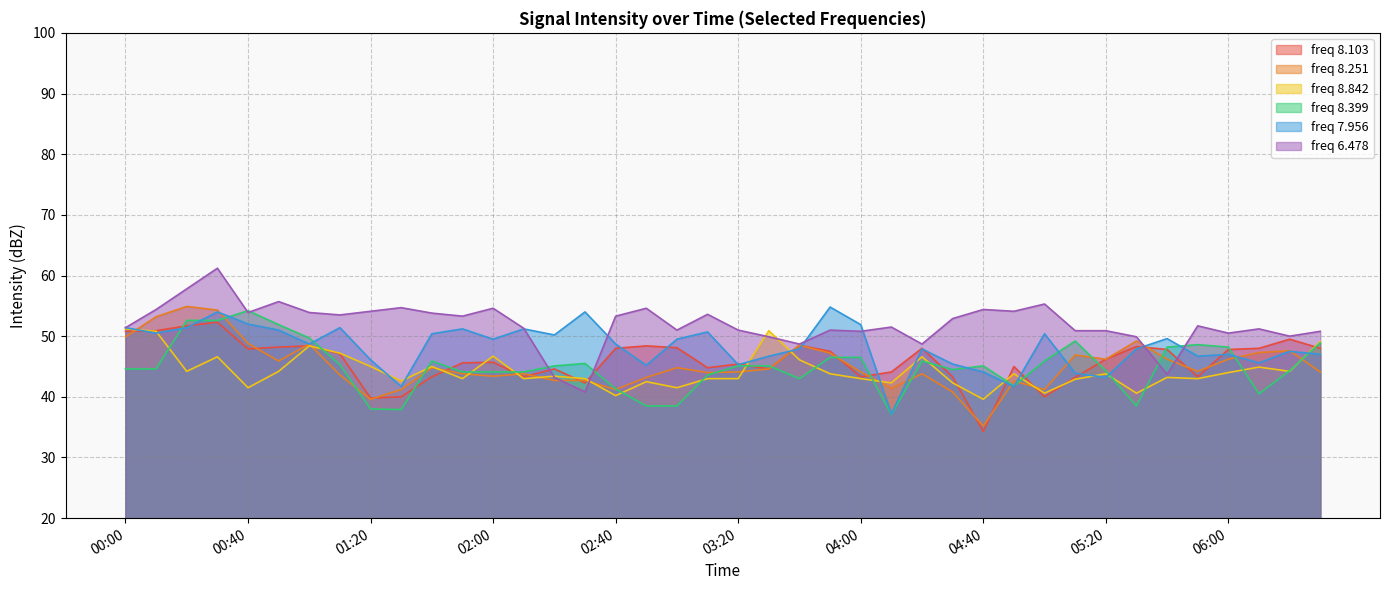

How many distinct data groups are displayed?

6